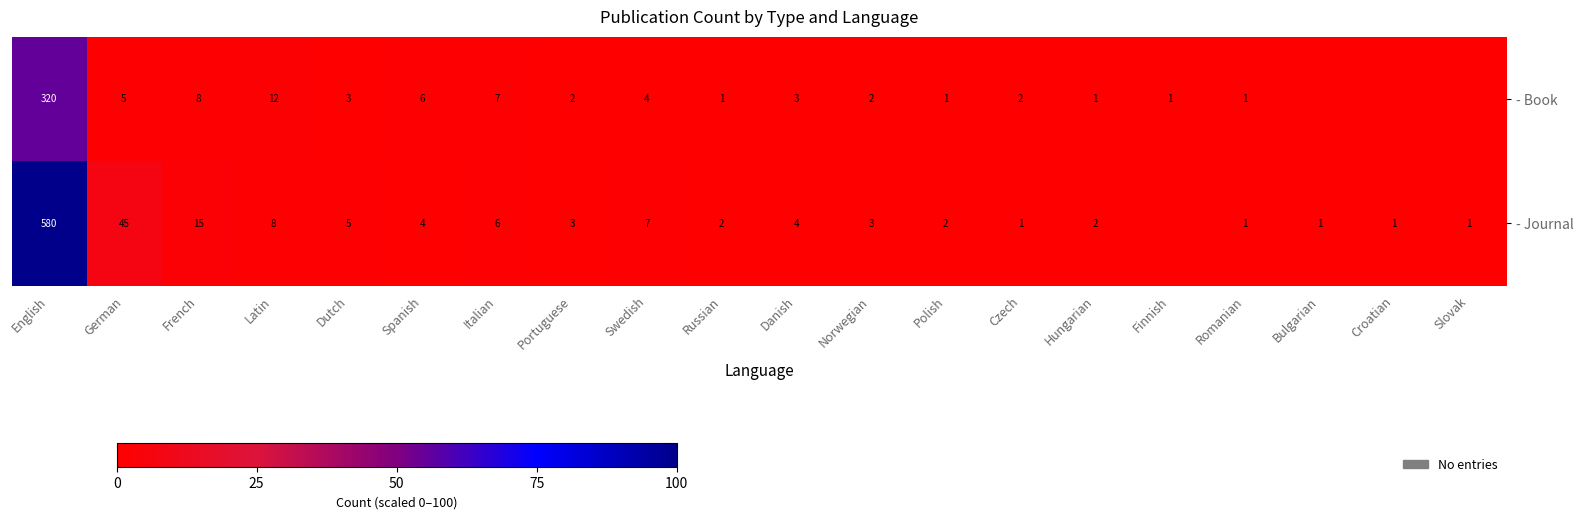

Rank the series by their average value, from highest to lowest.

- Journal, - Book